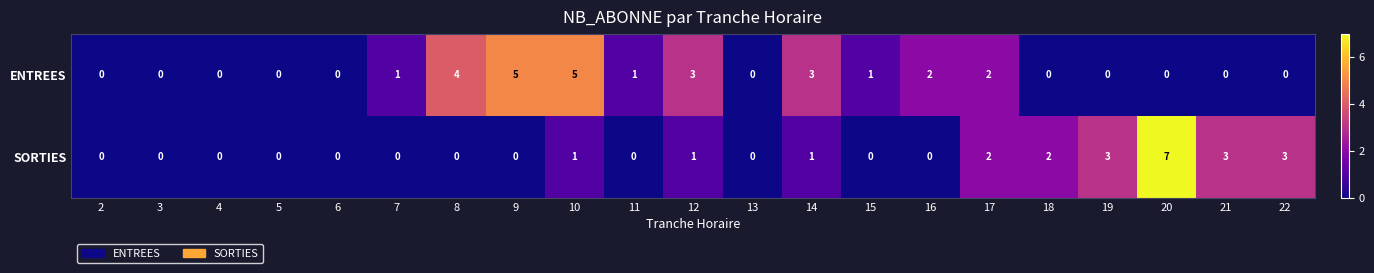

The ENTREES series shows -2 at 22. True or false?

False